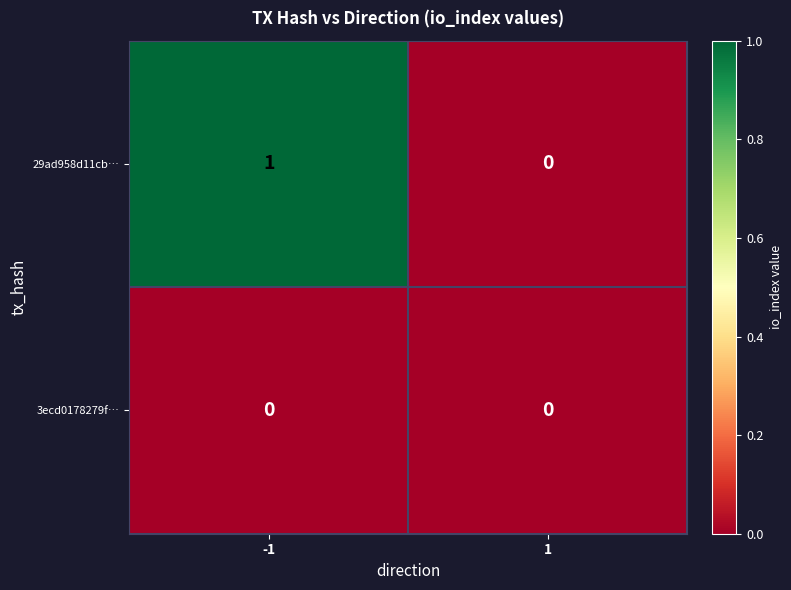

Reading left to right, extract all data points from this chart.

29ad958d11cb…: 1	0
3ecd0178279f…: 0	0